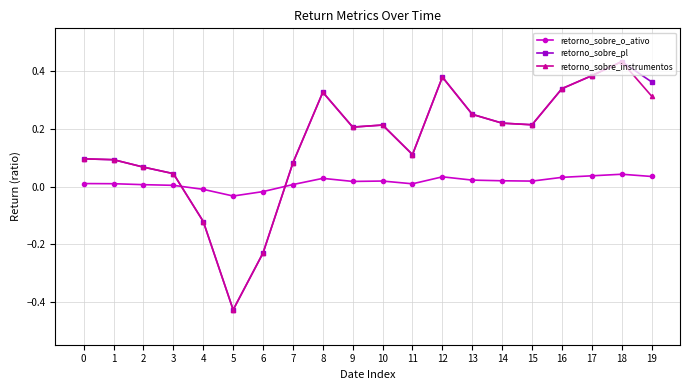

At which category is the sum across all series the highest?

18